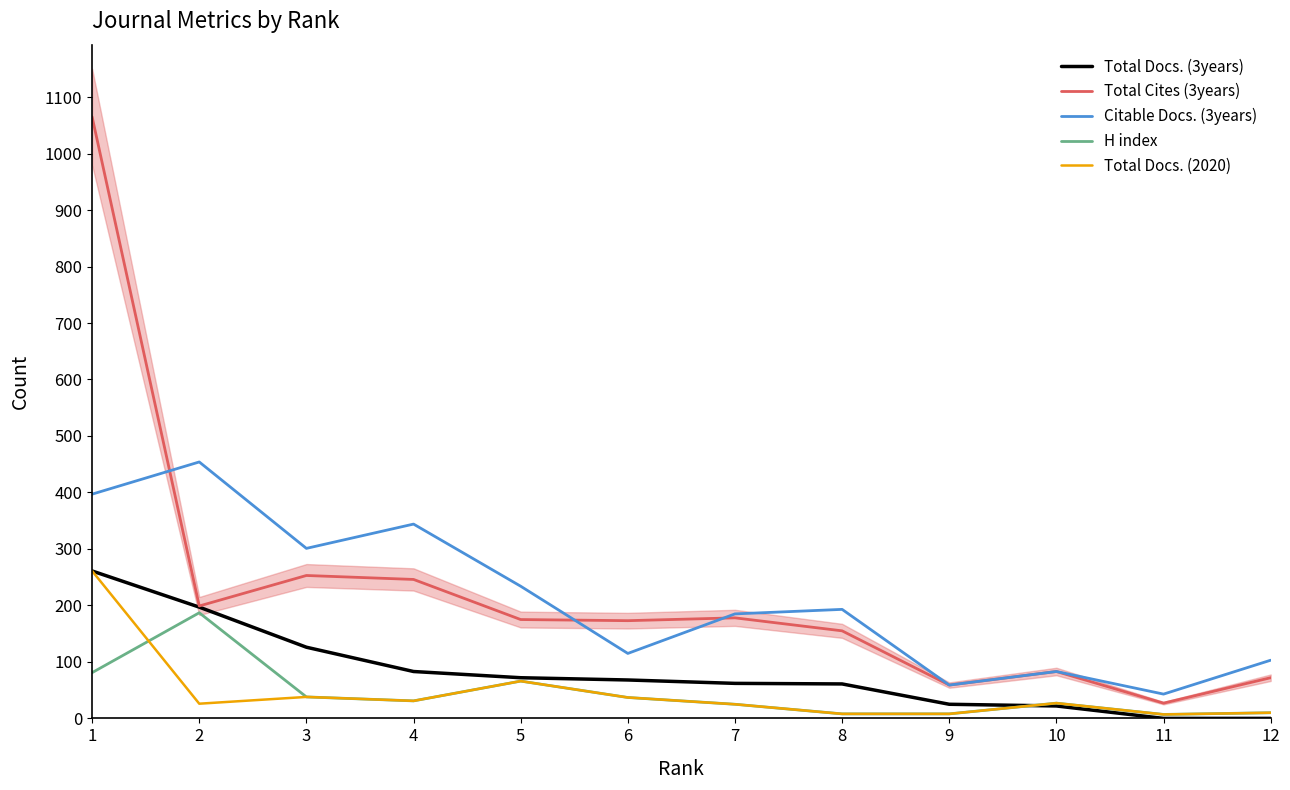

Reading left to right, extract all data points from this chart.

Total Docs. (3years): 261	197	126	83	72	68	62	61	25	22	0	0
Total Cites (3years): 1065	199	253	246	175	173	178	155	59	83	27	72
Citable Docs. (3years): 397	454	301	344	234	115	185	193	59	83	43	103
H index: 81	187	38	31	66	37	25	8	8	27	7	10
Total Docs. (2020): 261	26	38	31	66	37	25	8	8	27	7	10